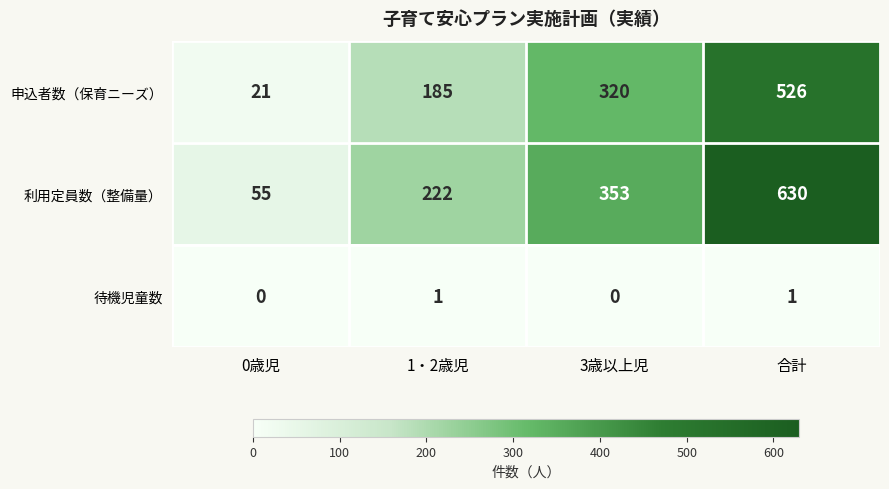

Which series has the largest total across all categories?

利用定員数（整備量）